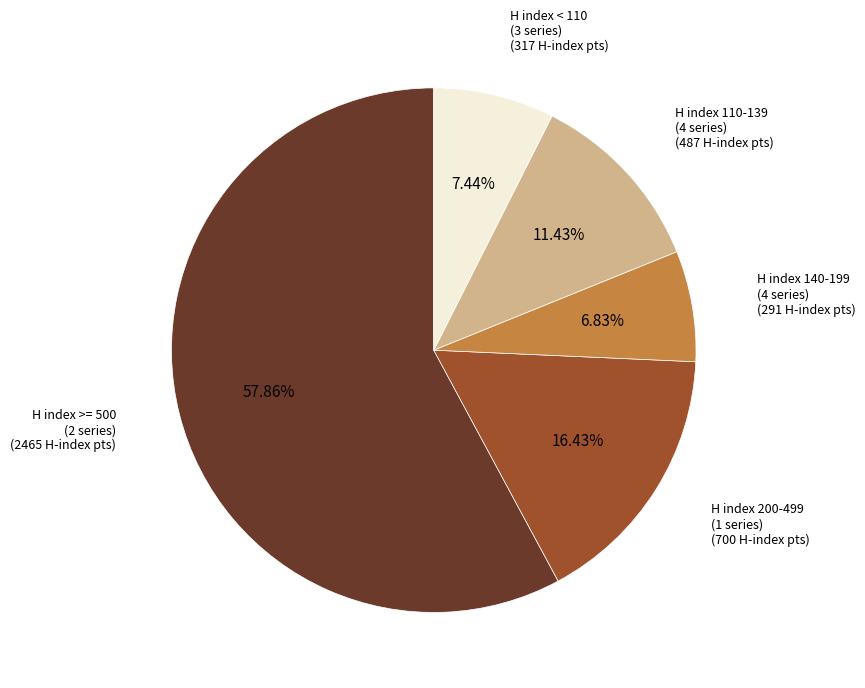

How many slices are in this pie chart?

5